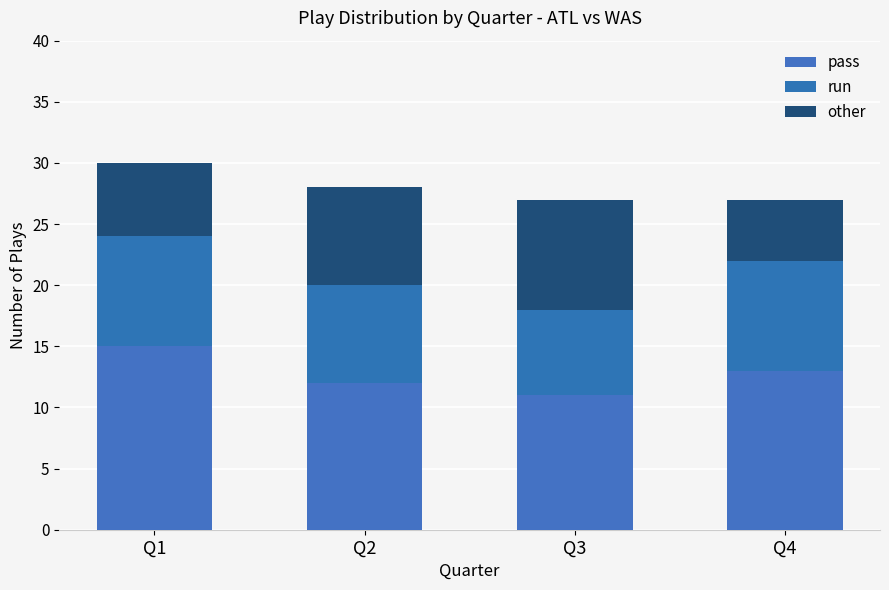

How many distinct data groups are displayed?

3